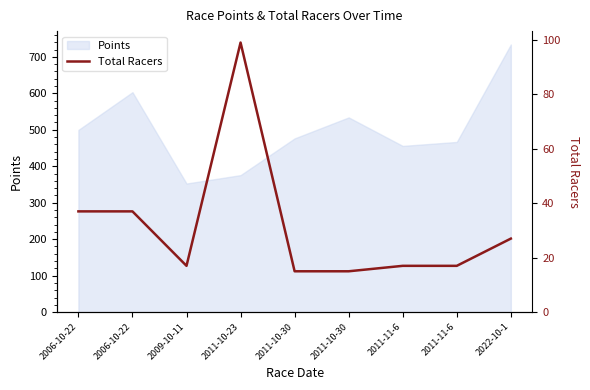

What is the smallest value displayed?

15